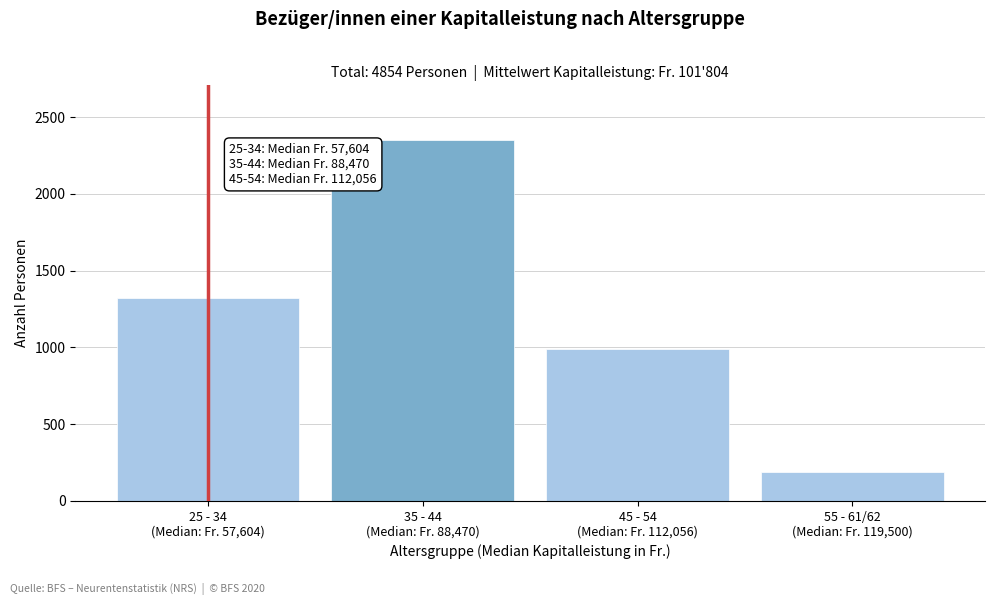

Reading right to left, list all the values displayed in this chart.

190	988	2354	1322